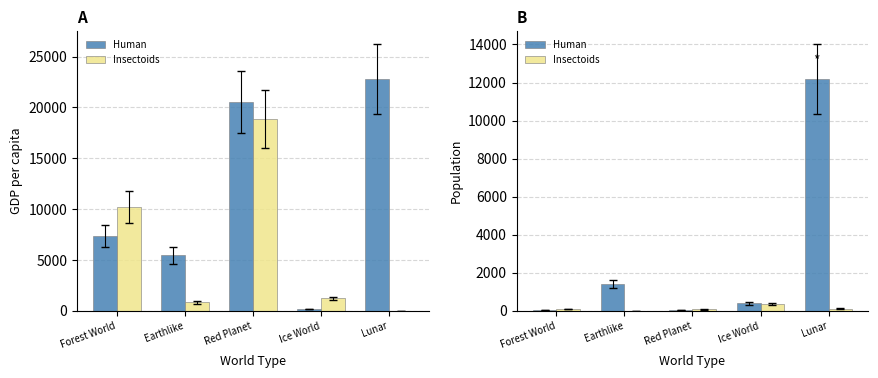

The value of Human at Red Planet is 18. True or false?

True